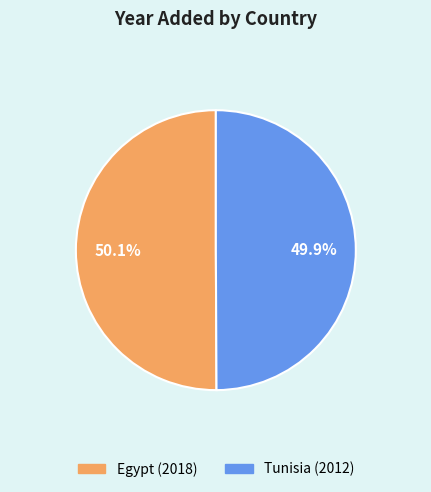

What is the ratio of the value at Tunisia to the value at Egypt?

1.0